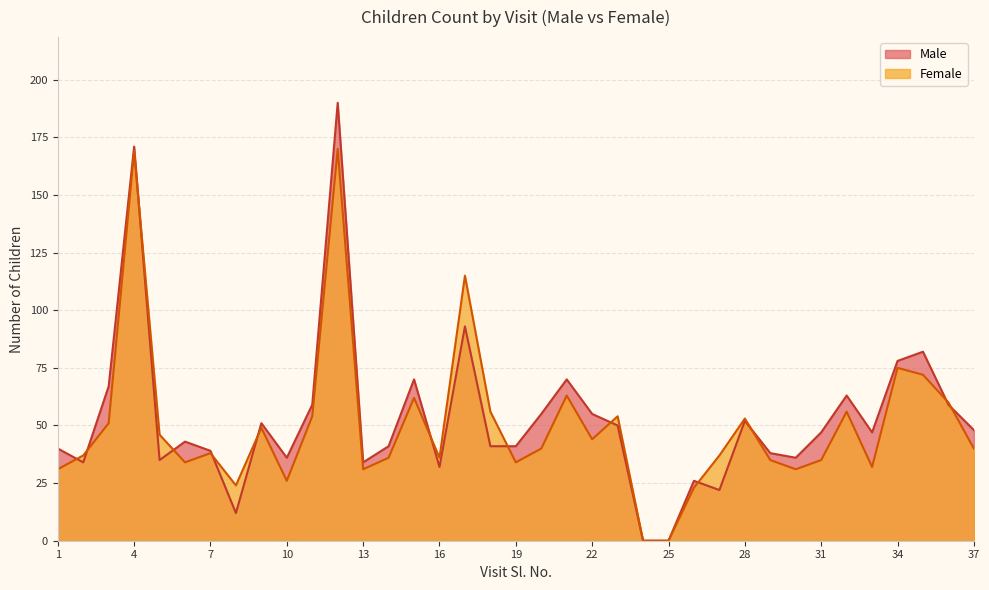

True or false: Male has a value of 27 at 1.

False